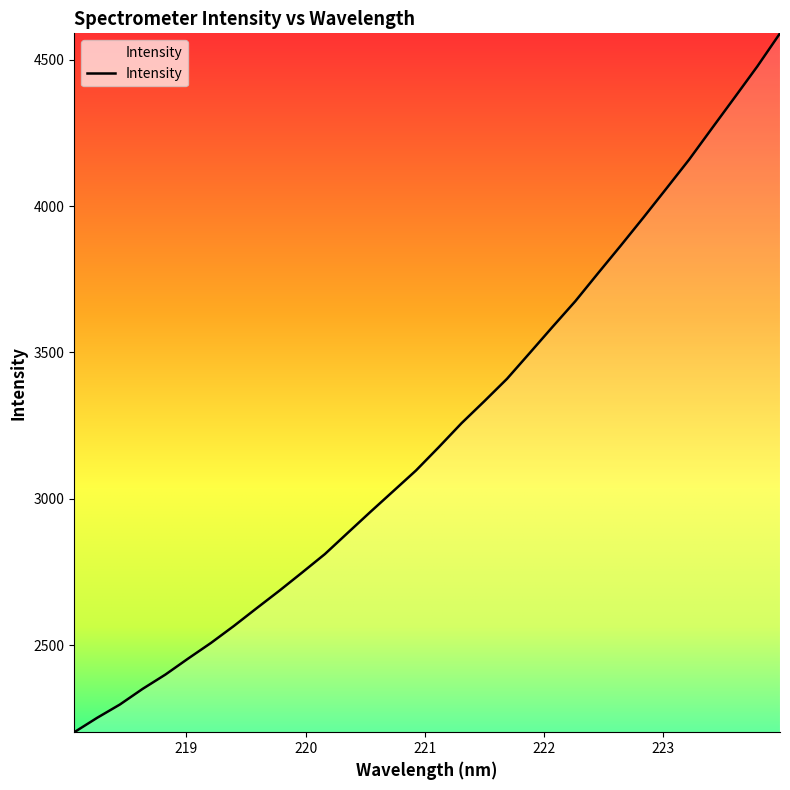

What is the maximum value shown in the chart?

4590.1